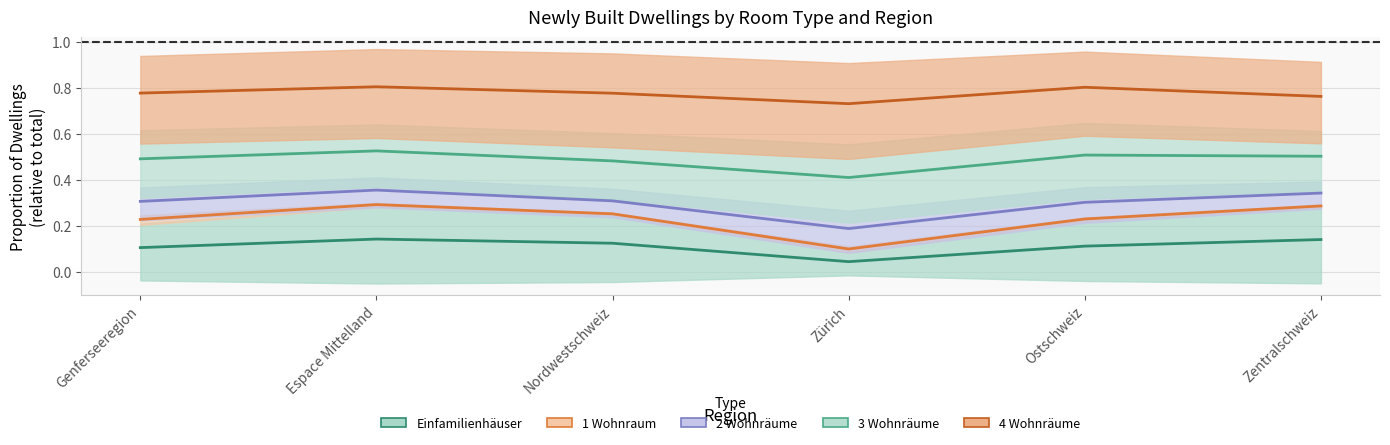

At Nordwestschweiz, list the series in order from largest to smallest.

4 Wohnräume, 3 Wohnräume, 2 Wohnräume, 1 Wohnraum, Einfamilienhäuser